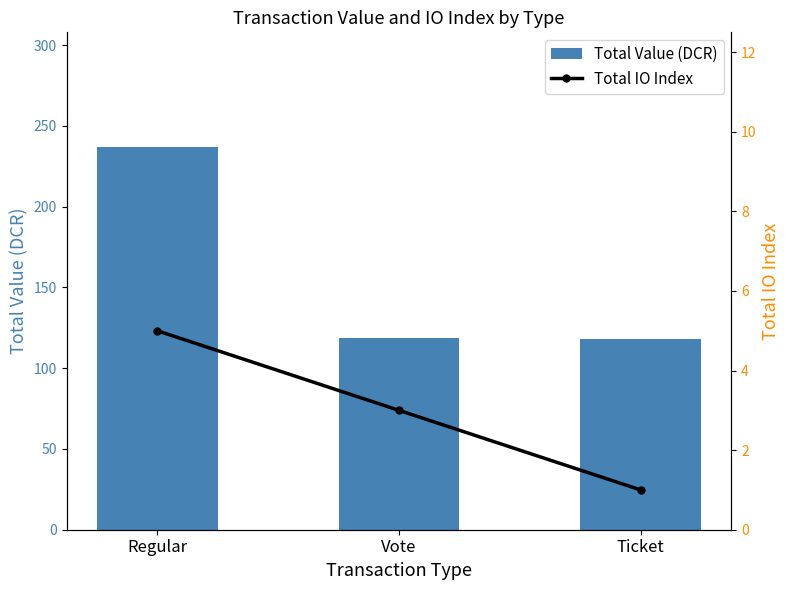

What is the label of the 2nd bar from the left?

Vote